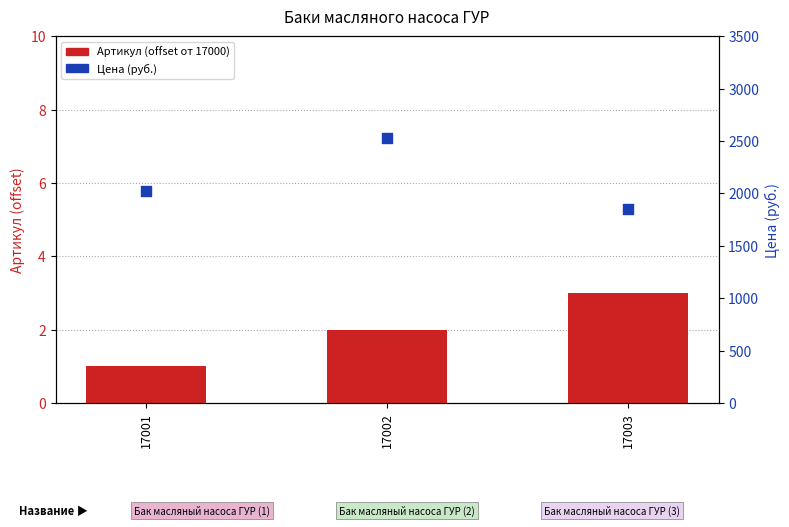

Which series has the largest total across all categories?

Цена (руб.)